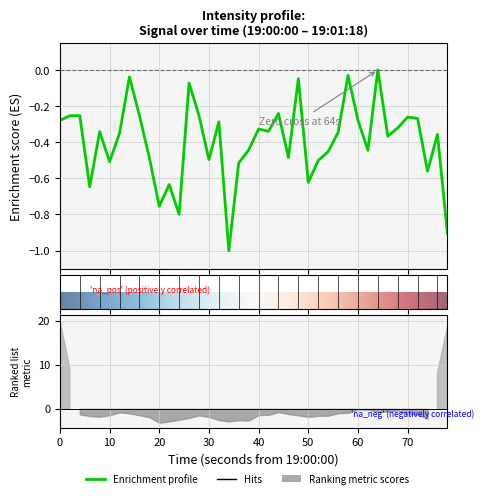

True or false: the data shows -0.1 at 19.

False